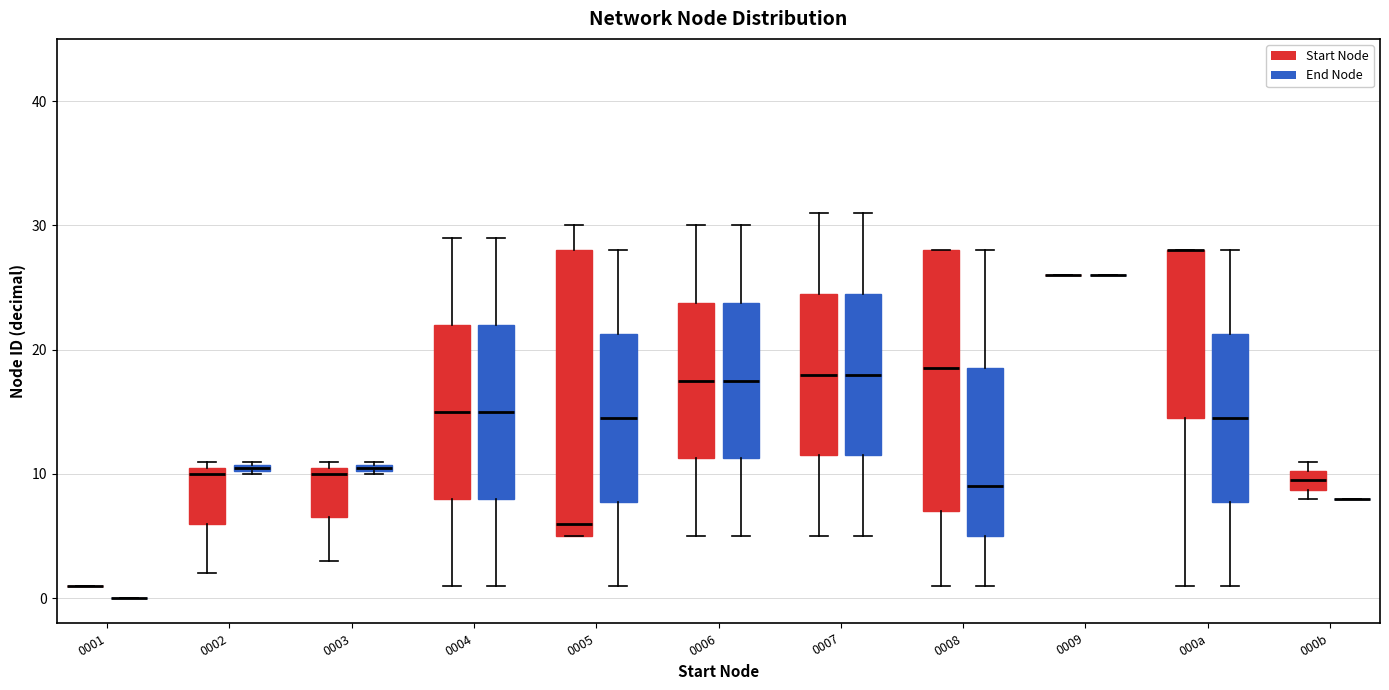

Which box is the tallest, from its lower edge to its upper edge?

0005 (Start Node)